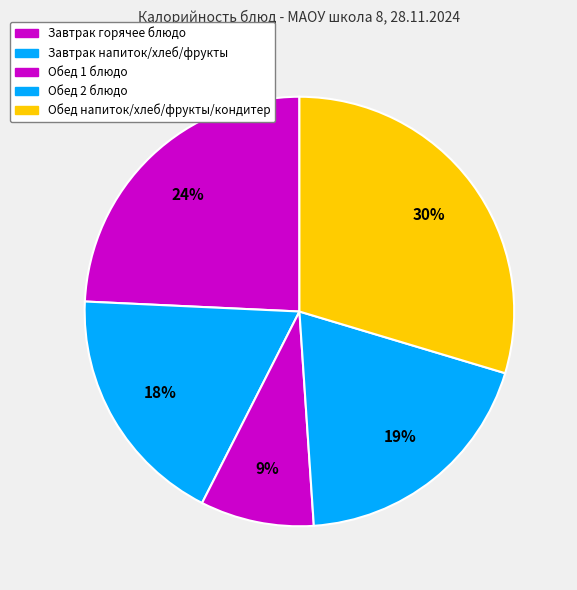

Count the number of slices in the pie.

5